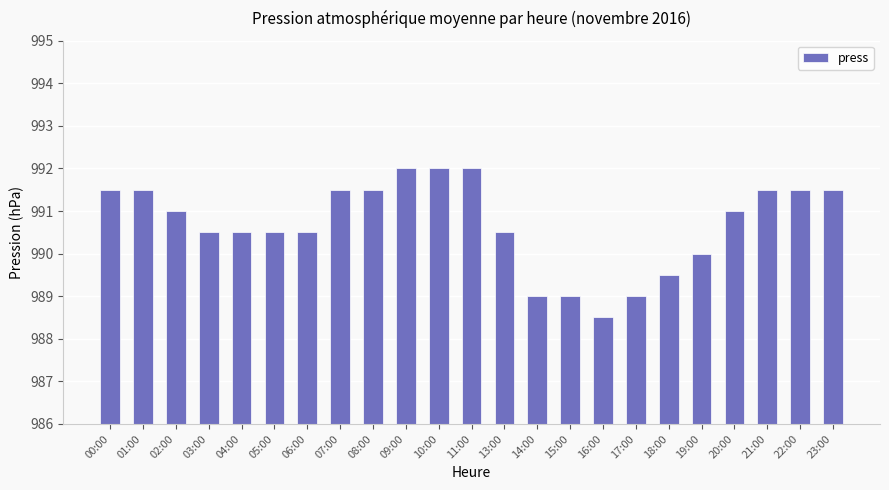

Which has a higher value, 16:00 or 01:00?

01:00